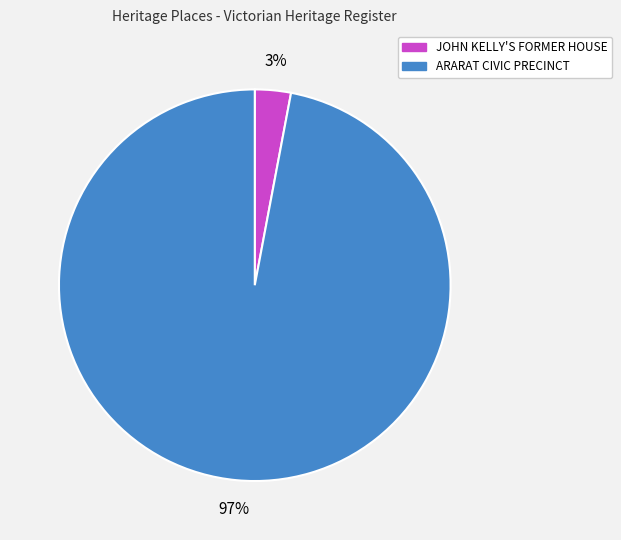

Combined, do ARARAT CIVIC PRECINCT and JOHN KELLY'S FORMER HOUSE account for over 50%?

Yes